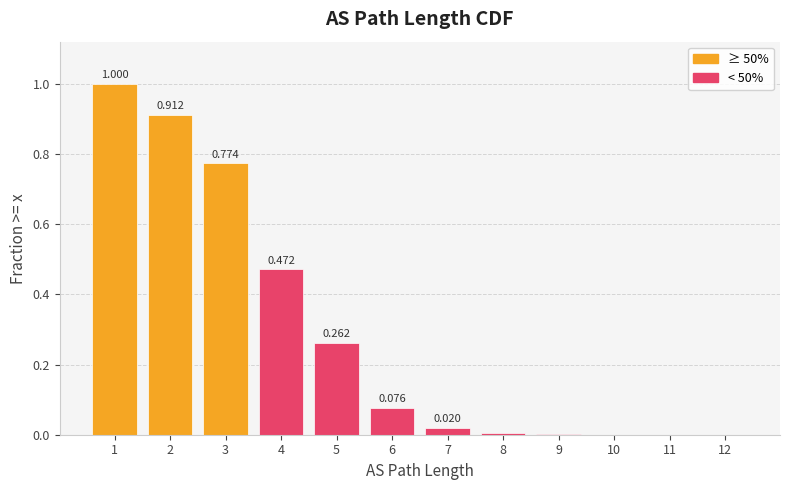

Is it true that the value at 3 is 0.8?

True